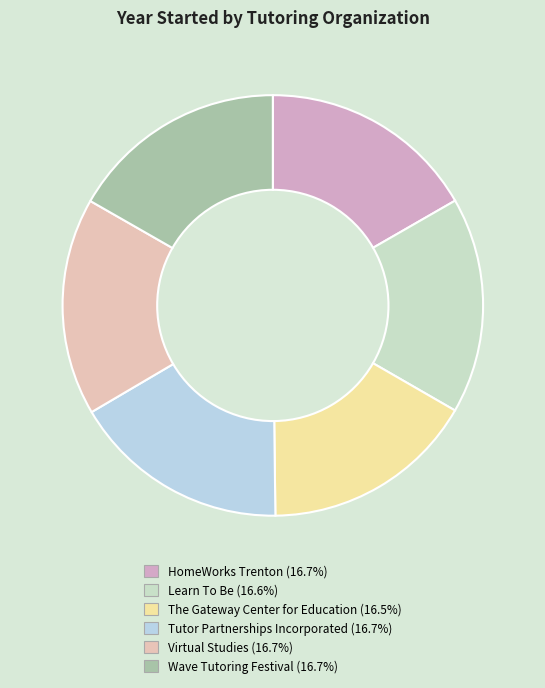

What percentage do Tutor Partnerships Incorporated and HomeWorks Trenton together represent?

33.4%